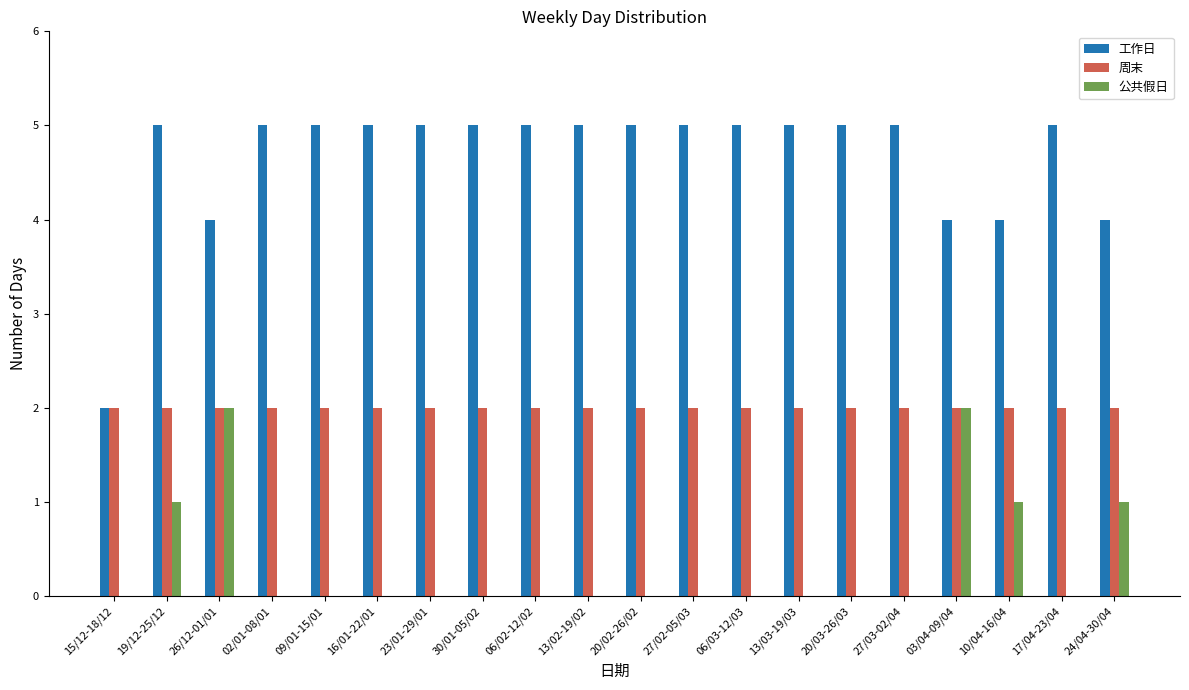

What is the sum of all 工作日 values?

93